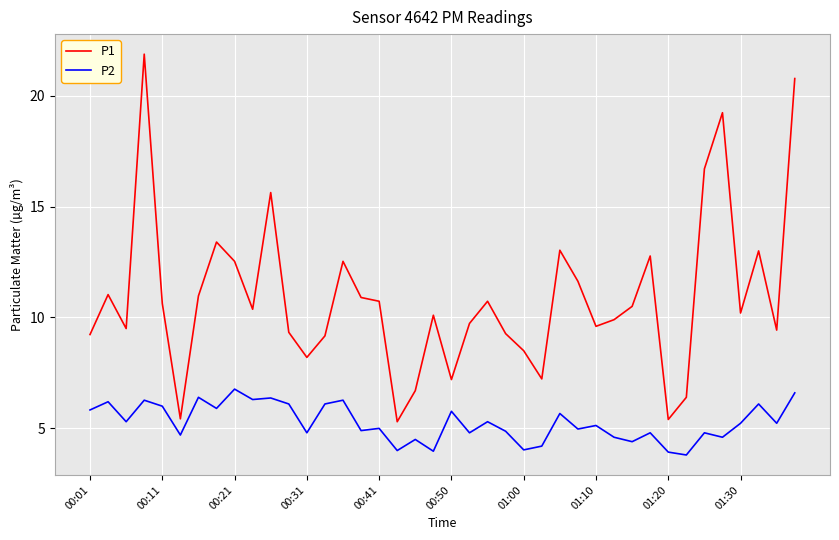

Which series has the largest total across all categories?

P1